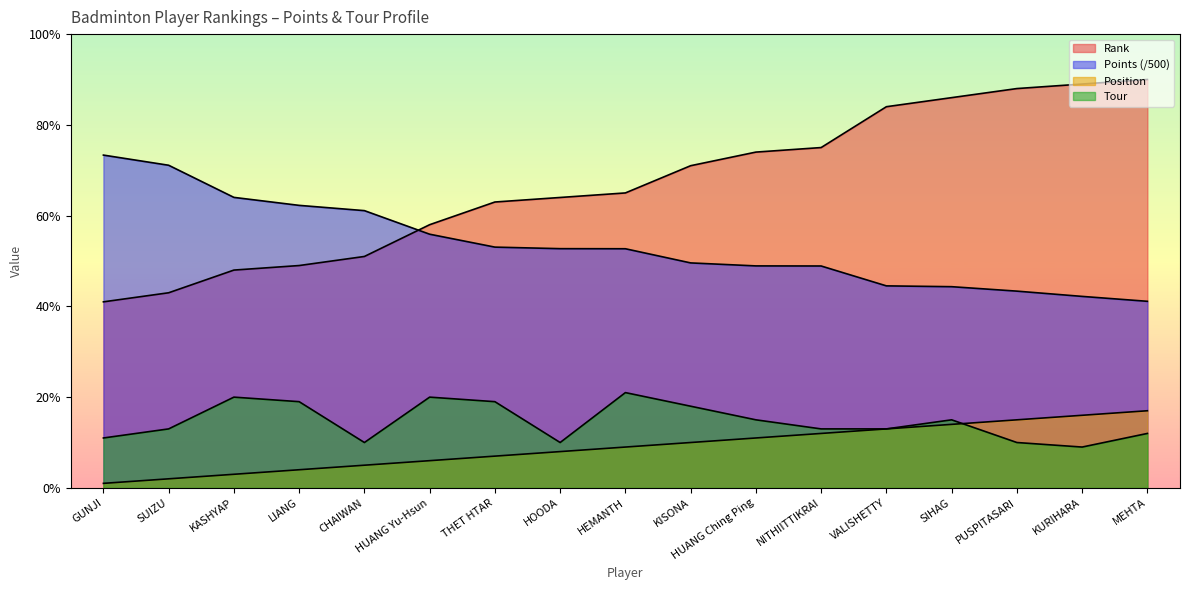

Which category has the highest value in the Rank series?

MEHTA